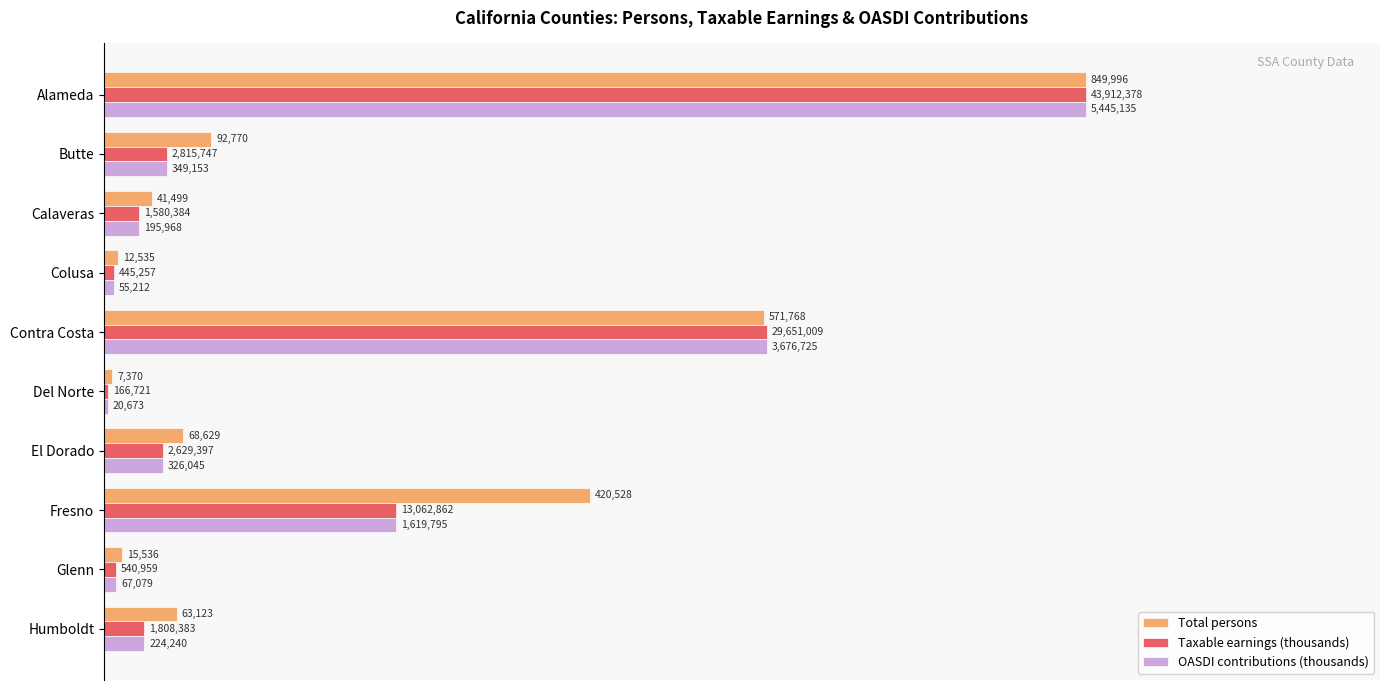

What are all the series names shown in the legend?

Total persons, Taxable earnings (thousands), OASDI contributions (thousands)